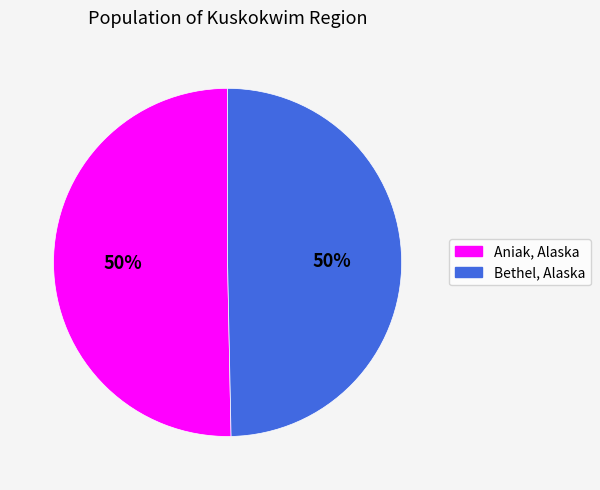

Count the number of slices in the pie.

2